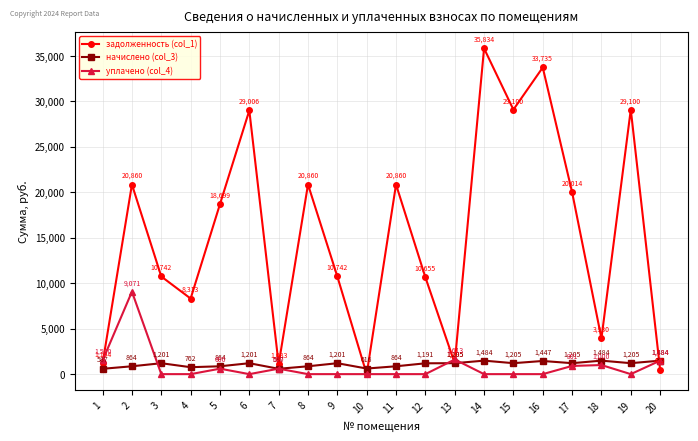

Which category has the highest value in the уплачено (col_4) series?

2